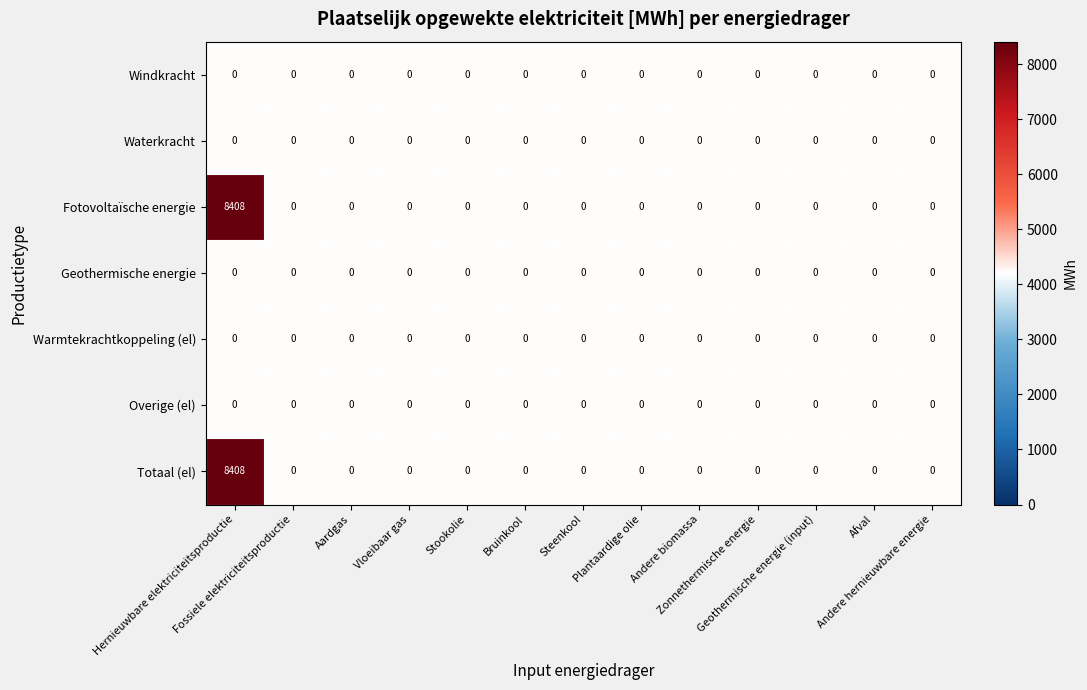

What is the total value across all series at Plantaardige olie?

0